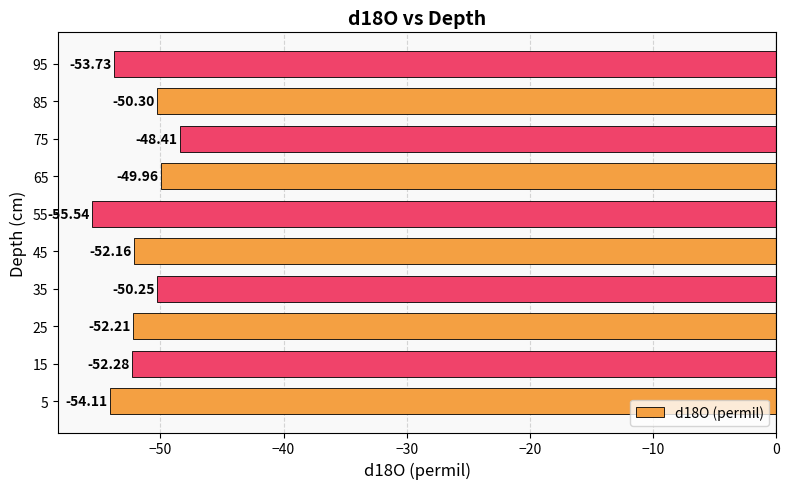

Rank the categories by value from lowest to highest.

55, 5, 95, 15, 25, 45, 85, 35, 65, 75